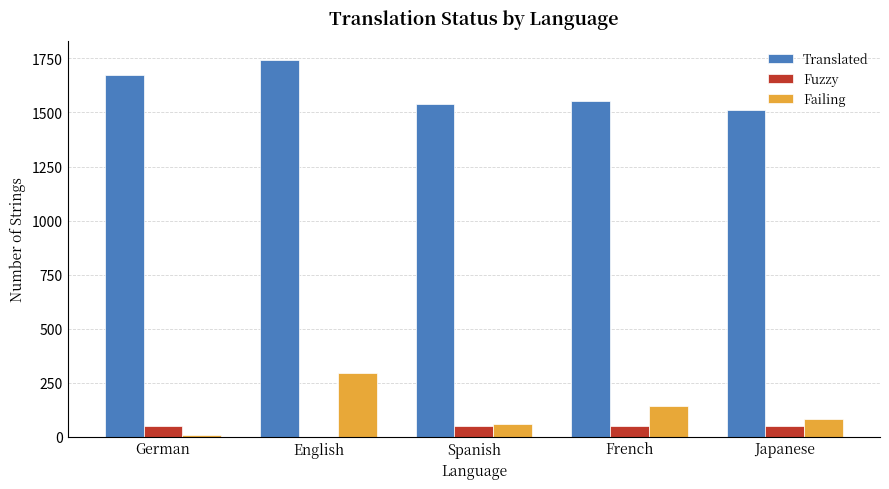

Which series has the largest total across all categories?

Translated